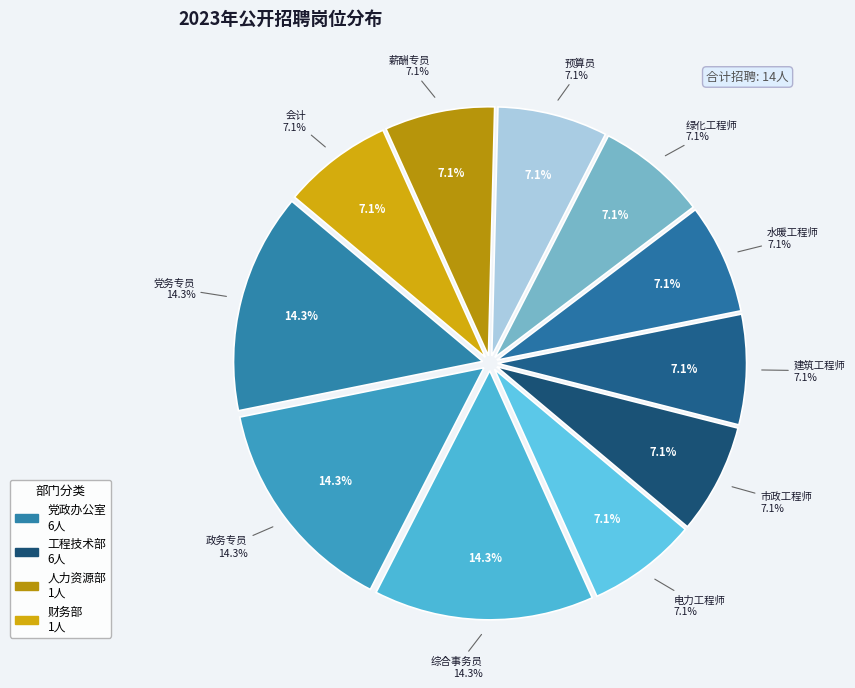

How many slices are in this pie chart?

11